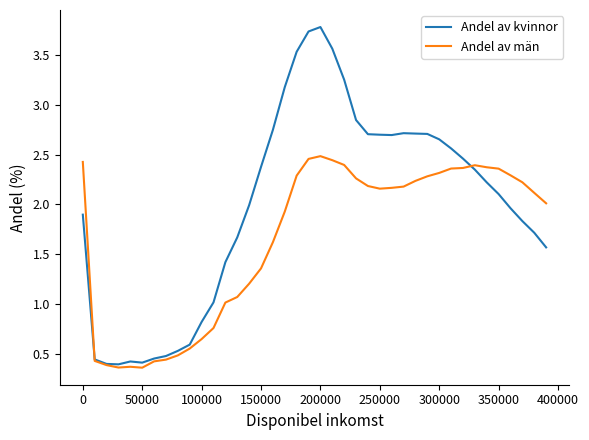

List the series in order of their overall mean, highest first.

Andel av kvinnor, Andel av män